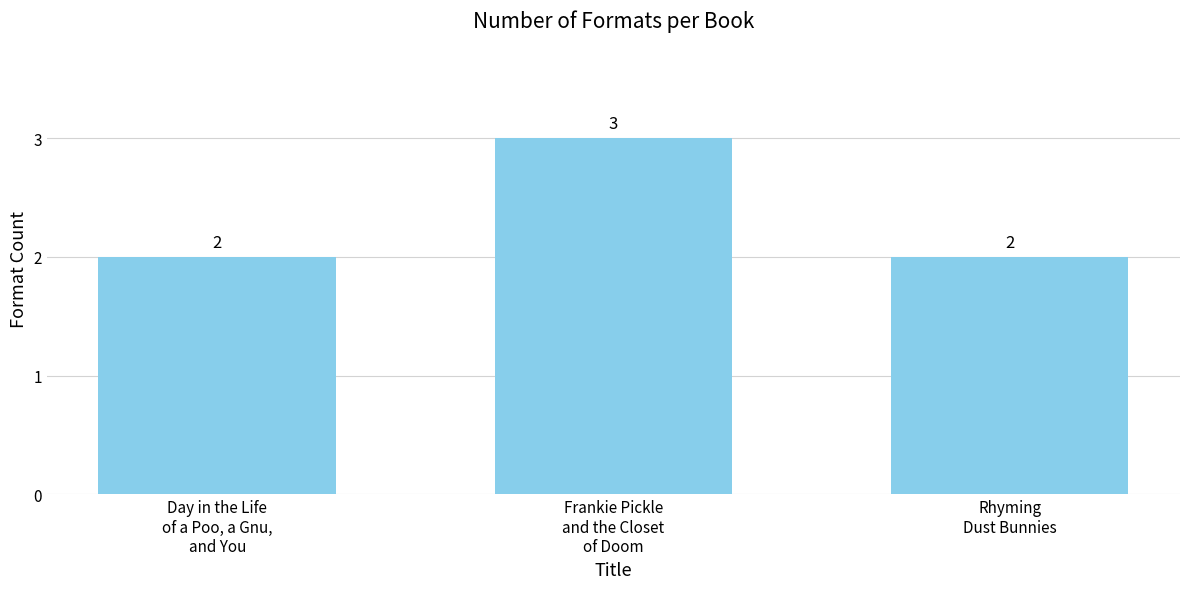

What is the value of the 2nd bar from the left?

3